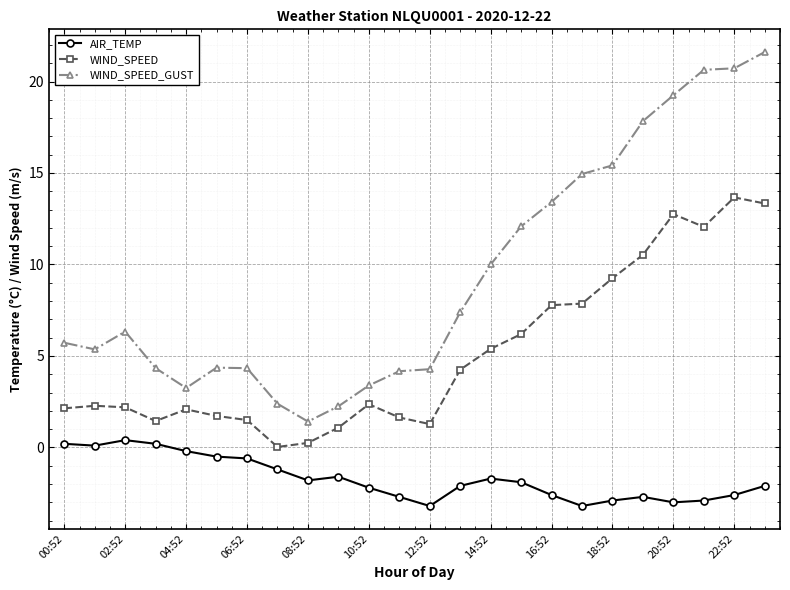

In WIND_SPEED_GUST, how many points are higher than both neighbors (excluding endpoints)?

2